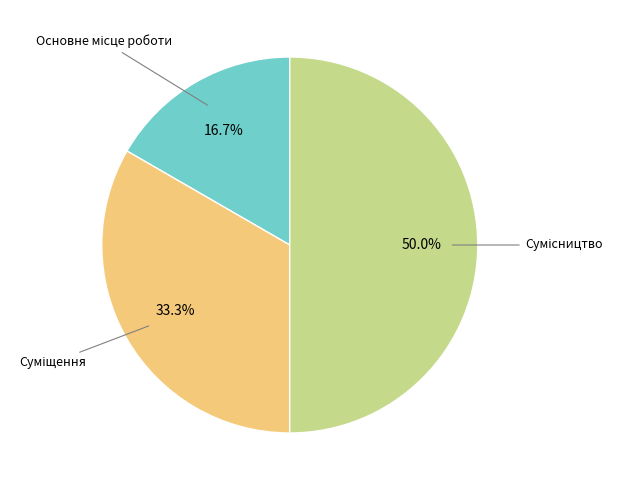

How many slices are in this pie chart?

3